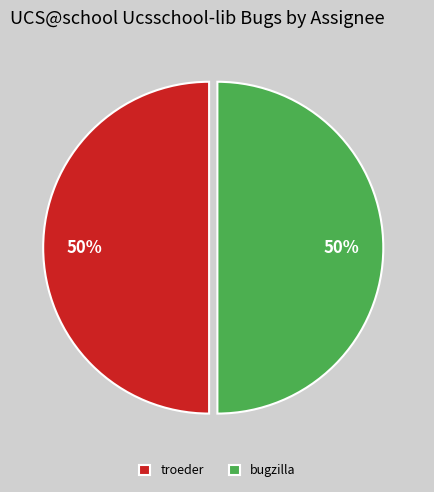

The troeder slice represents 61% of the pie. True or false?

False